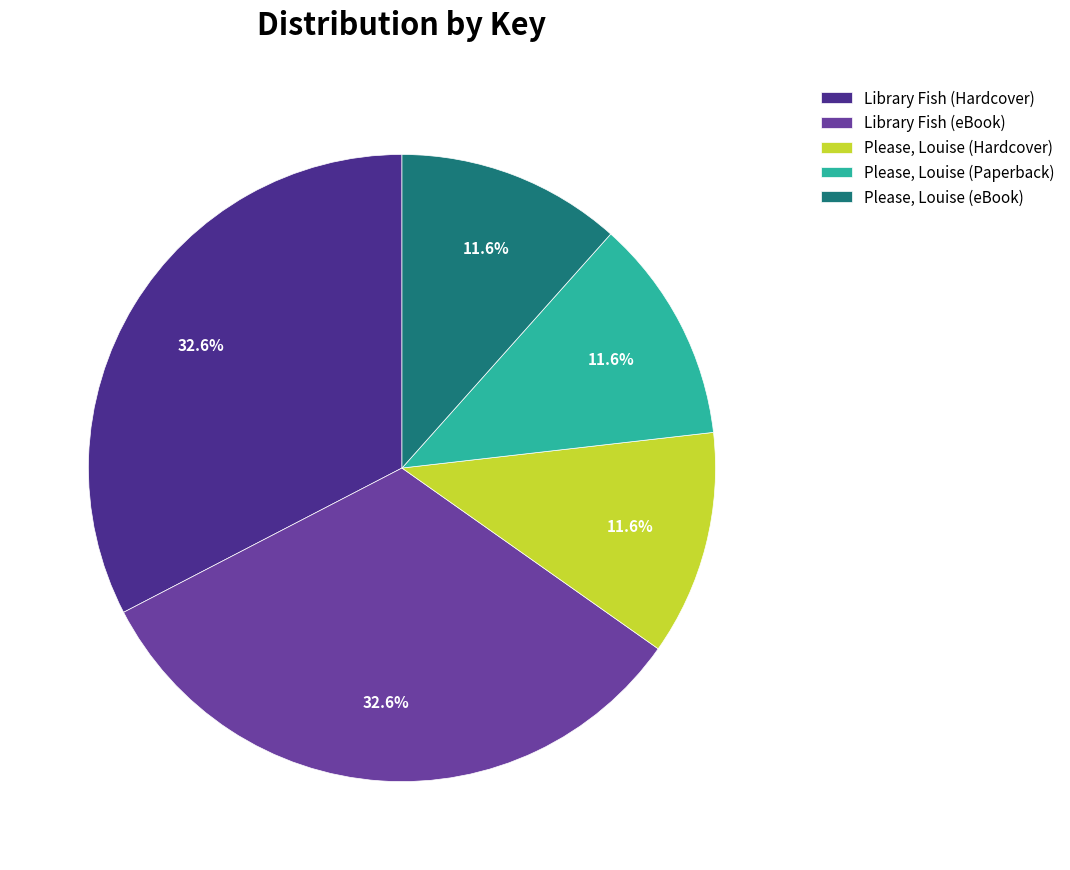

What portion of the pie excludes Library Fish (eBook)?

67.4%